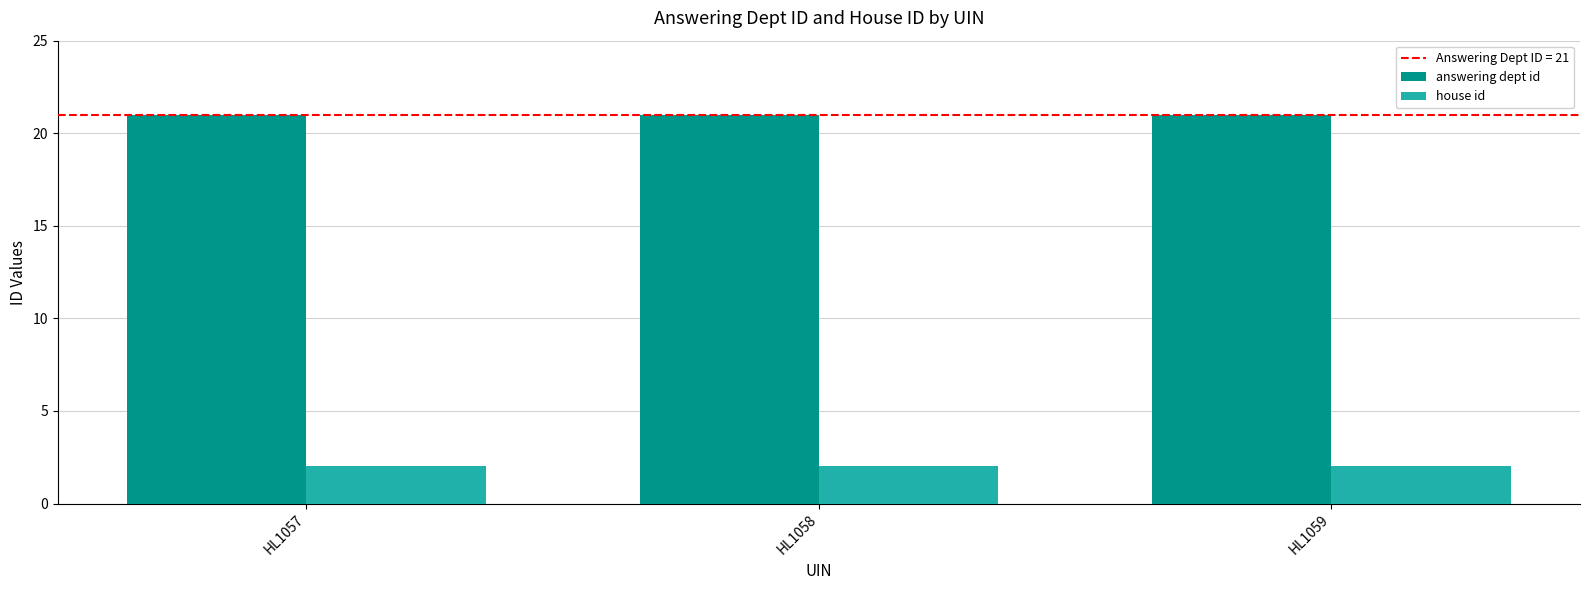

What is the highest value of the answering dept id series?

21